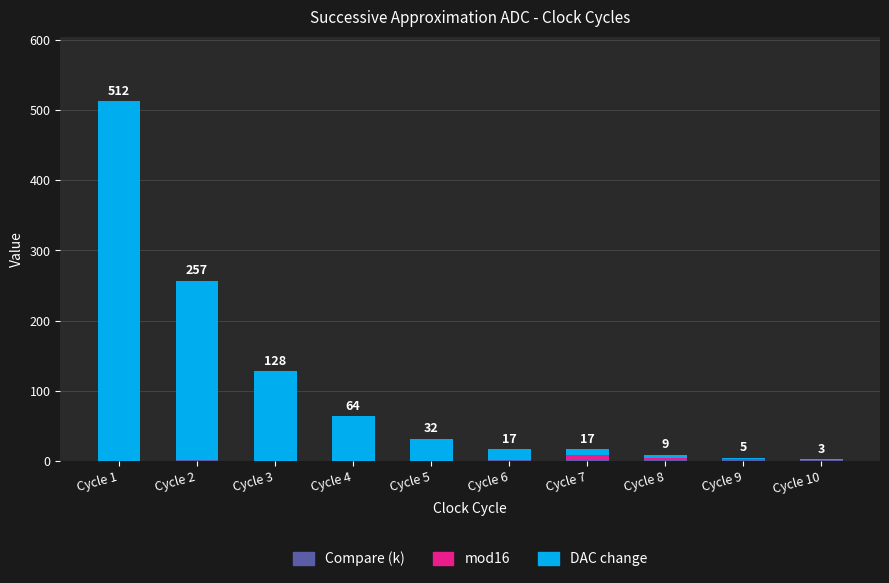

At which category is the sum across all series the highest?

Cycle 1